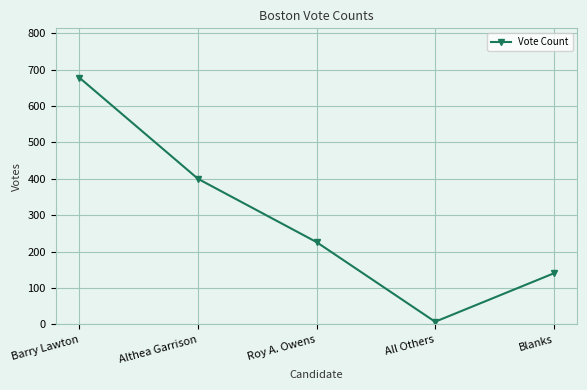

What is the difference between the maximum and second lowest values?

538